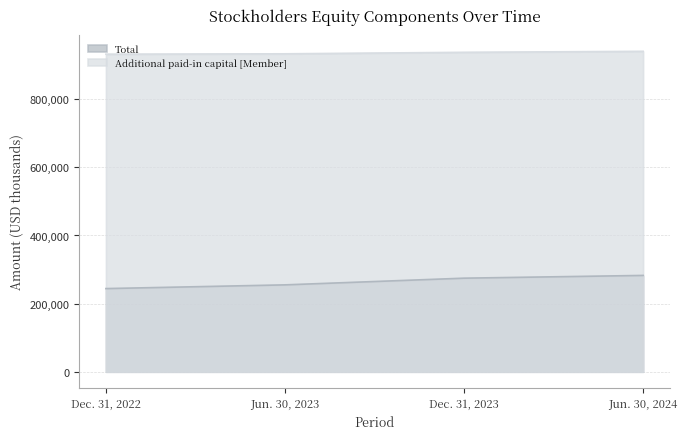

True or false: Additional paid-in capital [Member] has more than 1 interior local peaks.

False